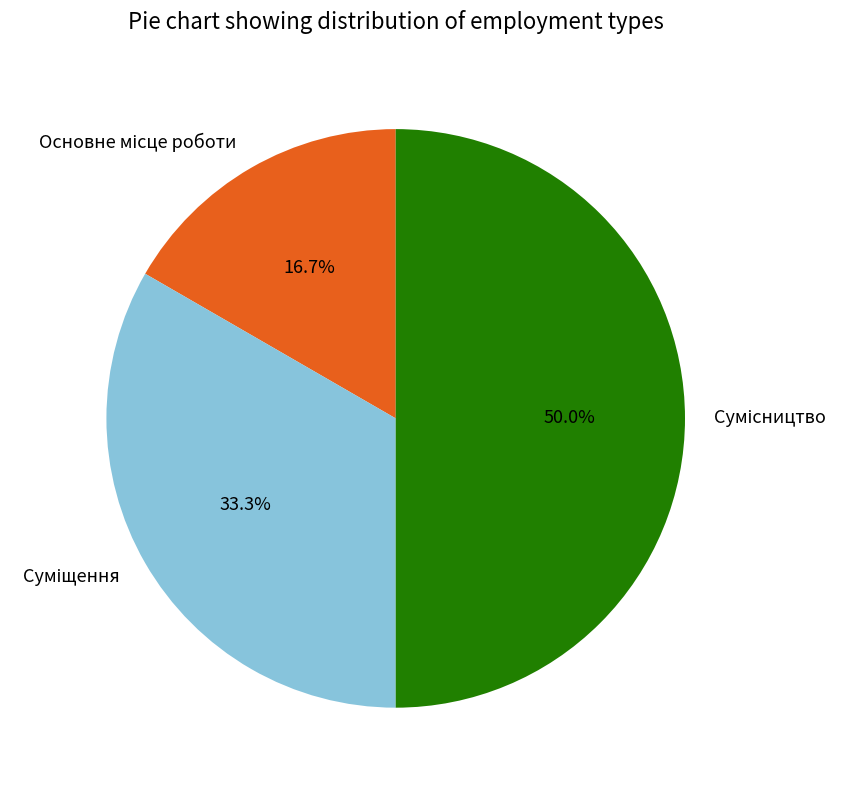

How many slices are in this pie chart?

3